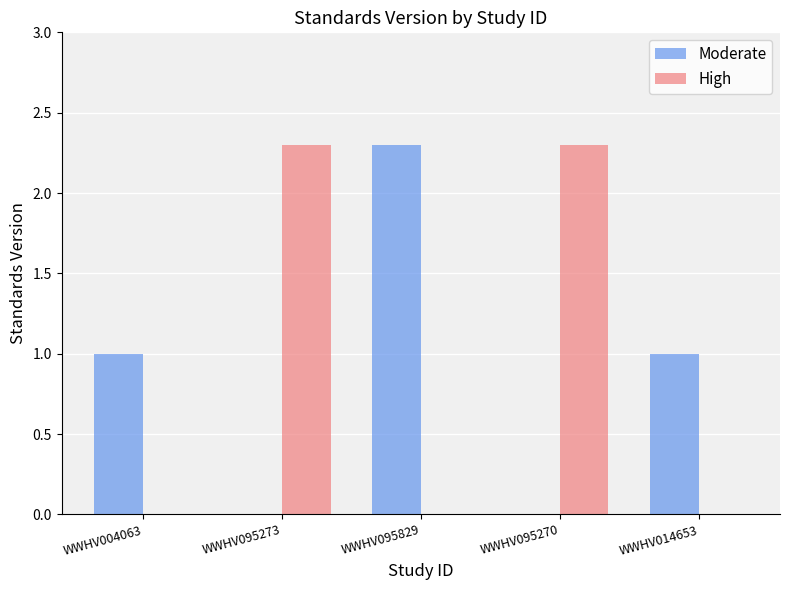

How many groups of bars are there?

5